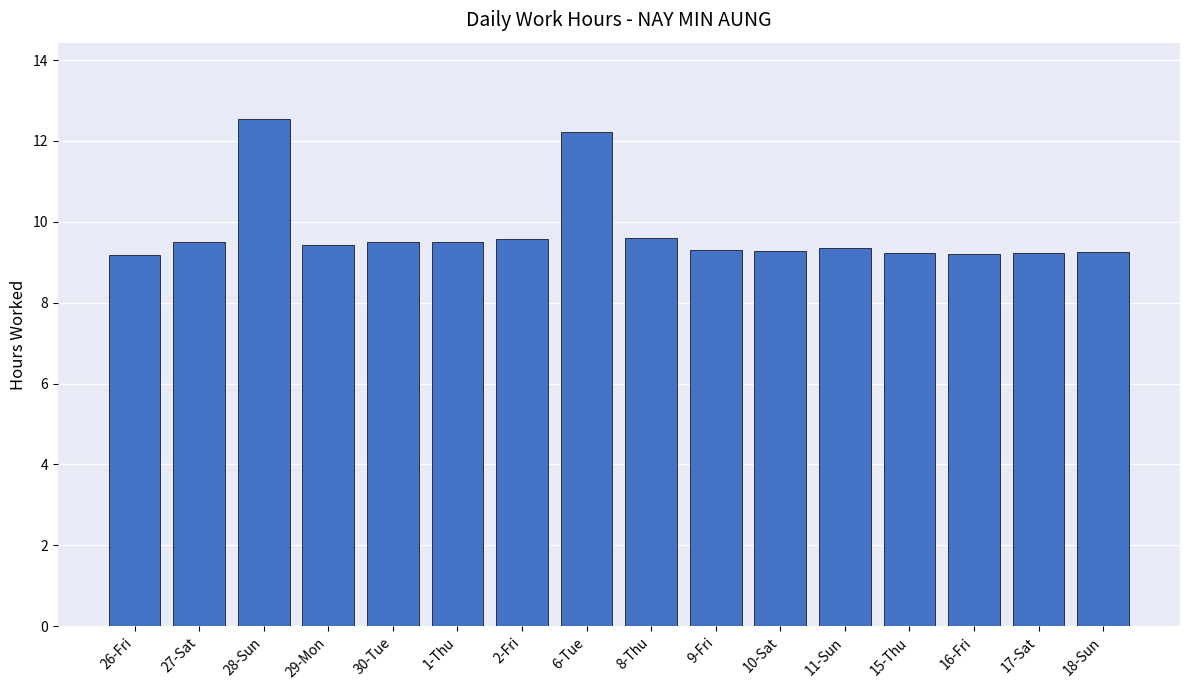

What position from the right is 30-Tue?

12